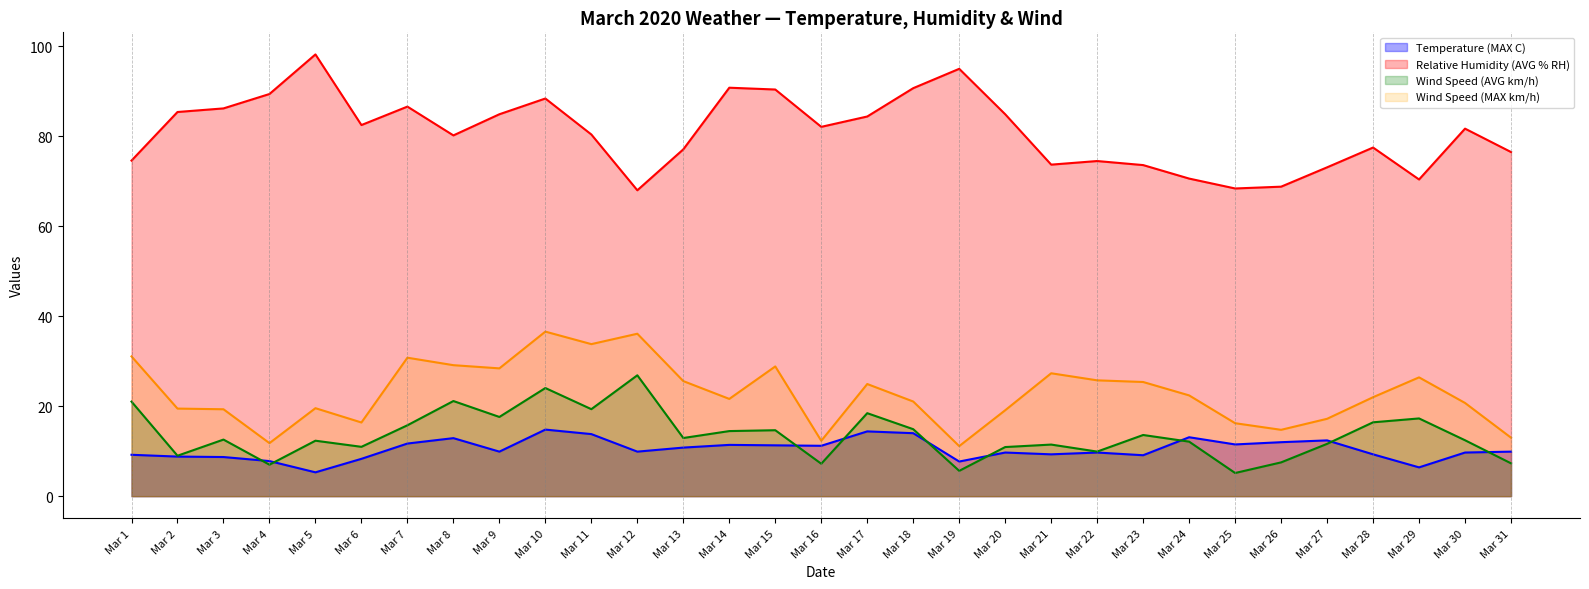

Count the number of categories in the chart.

31